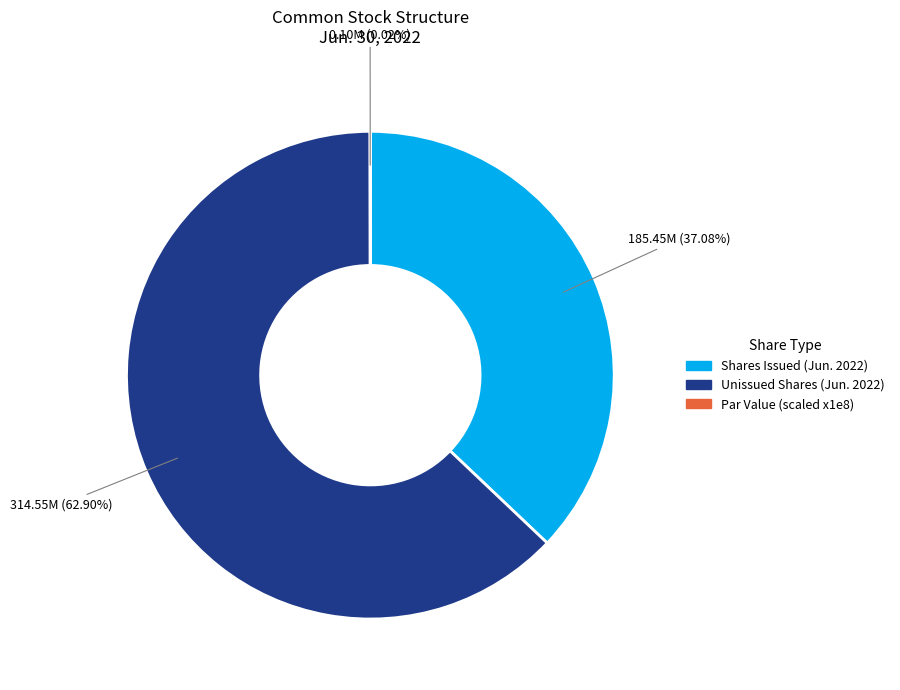

Is there any slice that represents more than half of the pie?

Yes